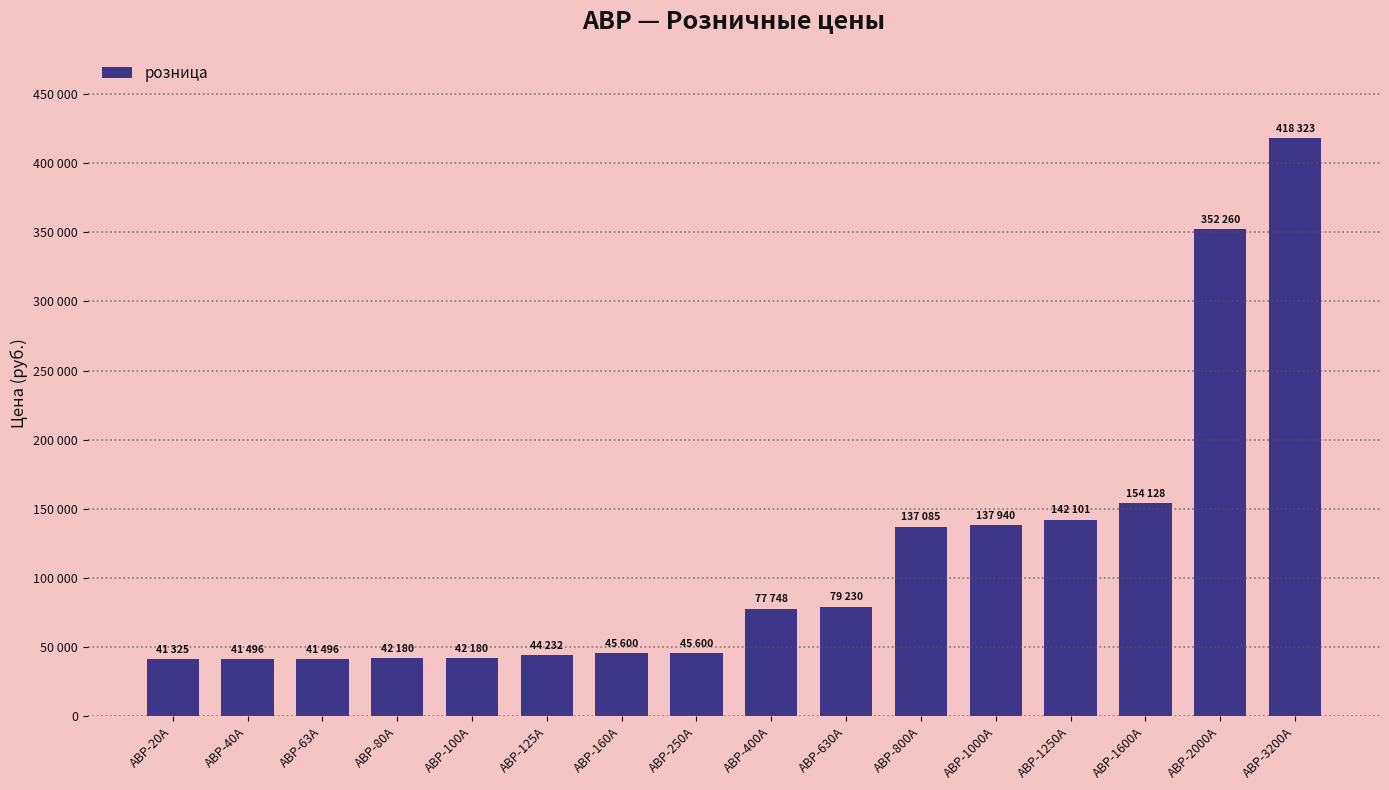

List the labels in order of value, largest first.

АВР-3200А, АВР-2000А, АВР-1600А, АВР-1250А, АВР-1000А, АВР-800А, АВР-630А, АВР-400А, АВР-160А, АВР-250А, АВР-125А, АВР-80А, АВР-100А, АВР-40А, АВР-63А, АВР-20А